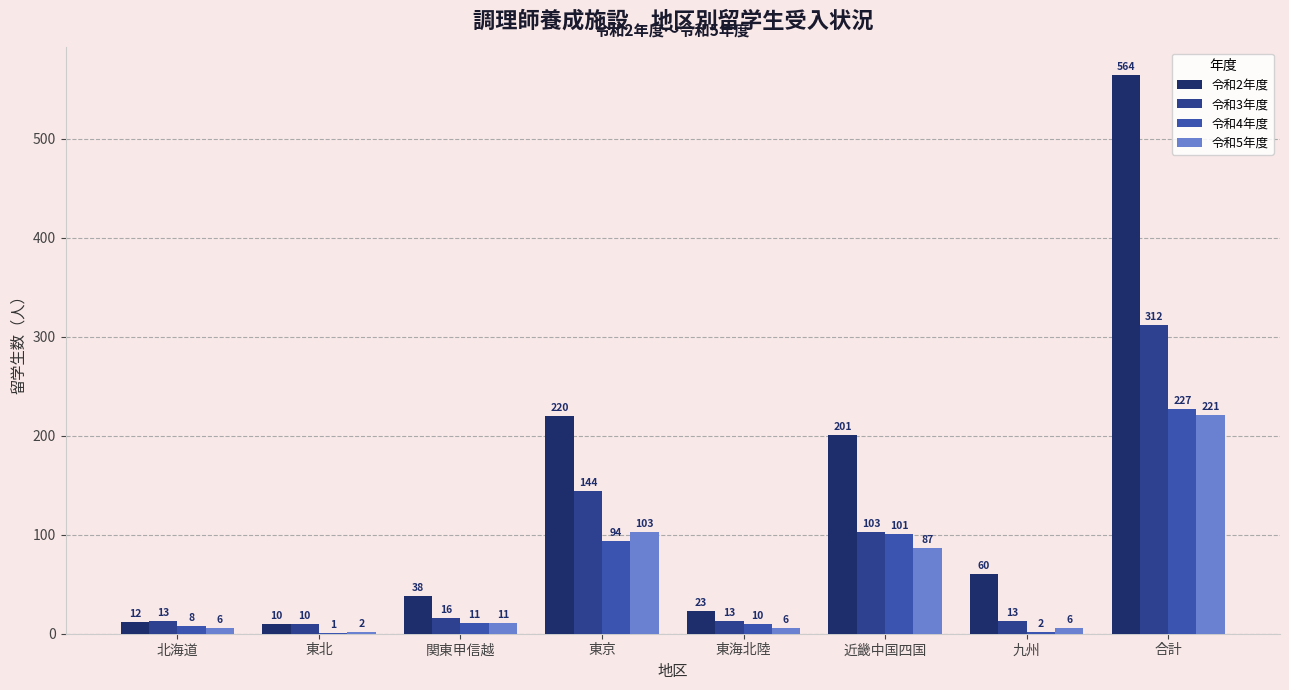

Which series has the largest range (max minus min)?

令和2年度